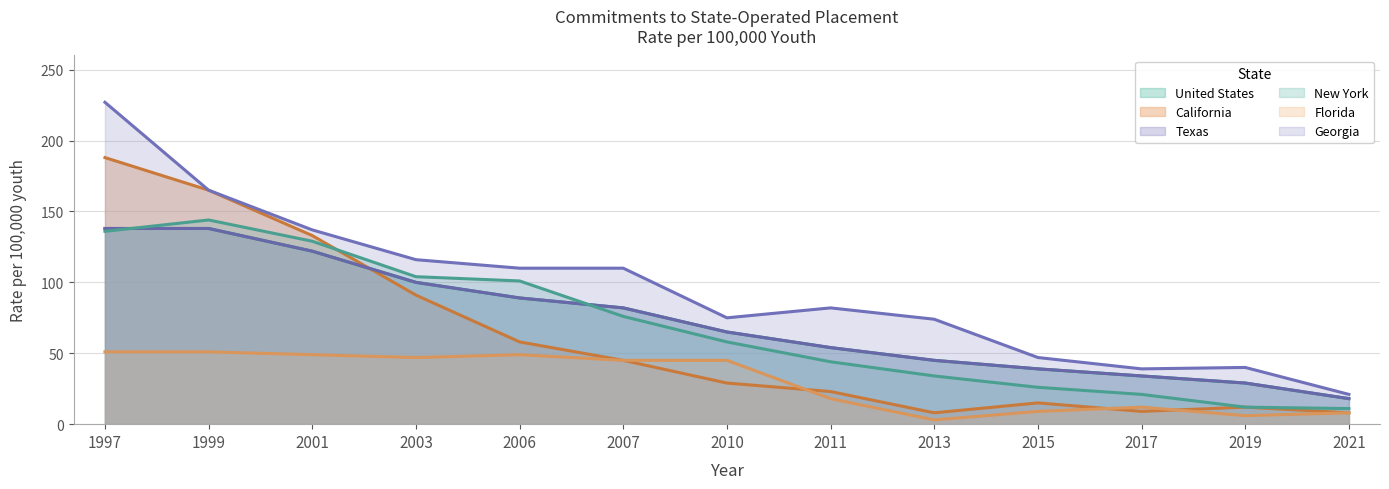

How many interior local peaks does the California series have?

2